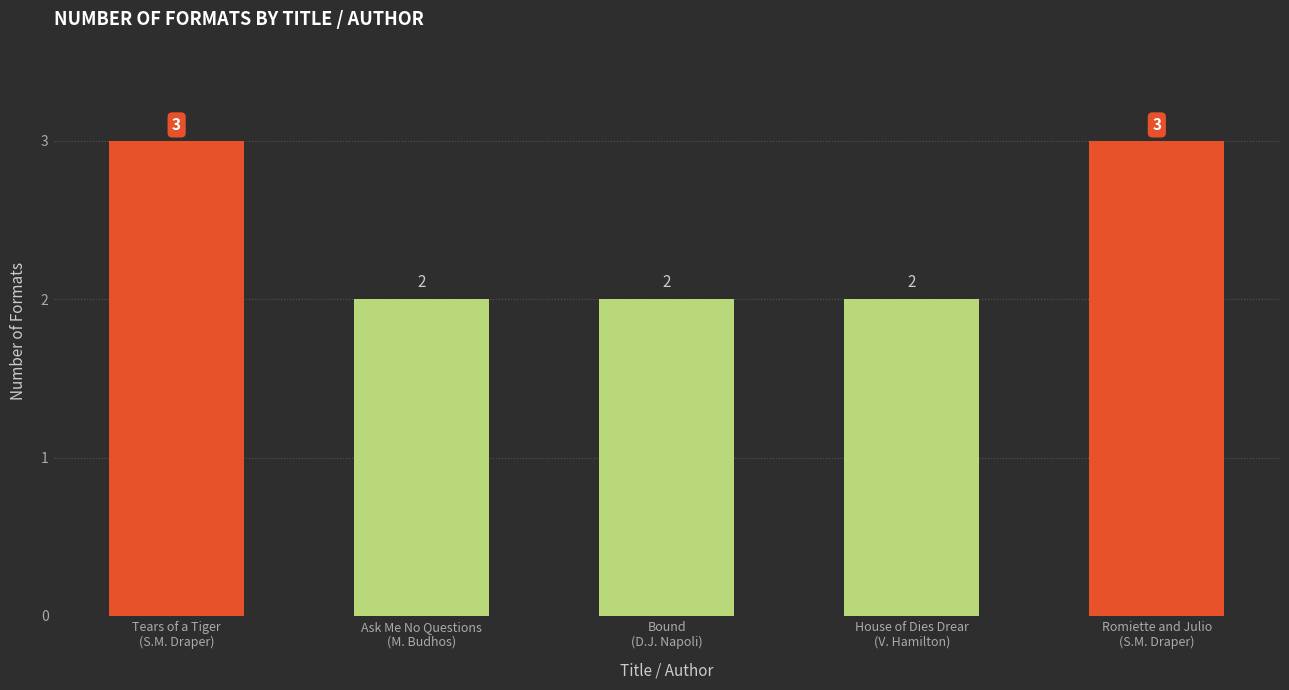

What is the approximate value at House of Dies Drear
(V. Hamilton)?

2